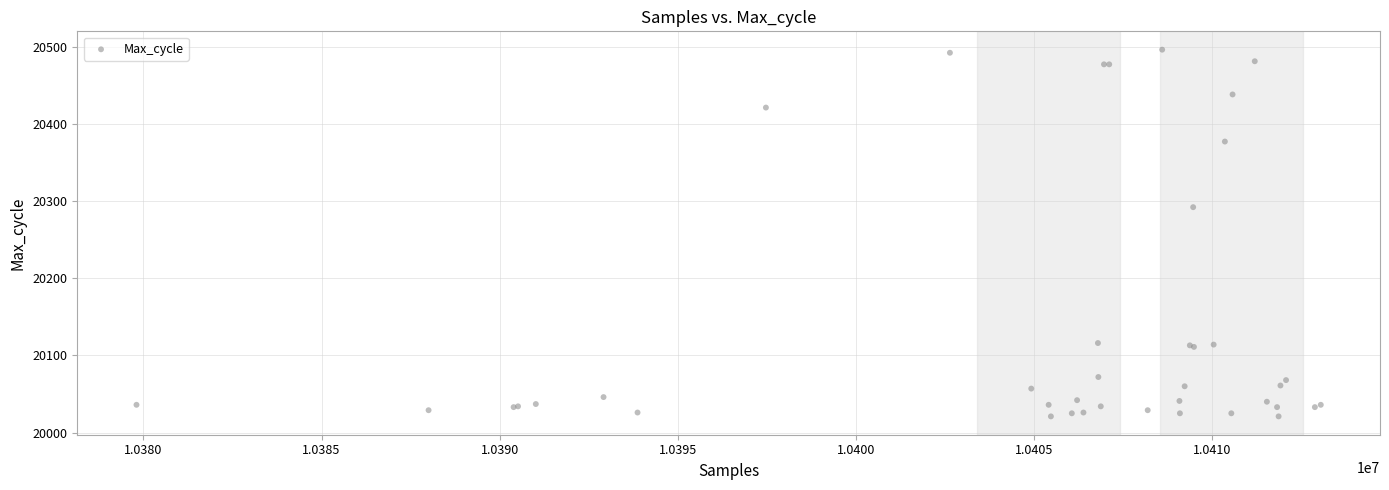

What Y value in the scatter plot is closest to 20258?

20292